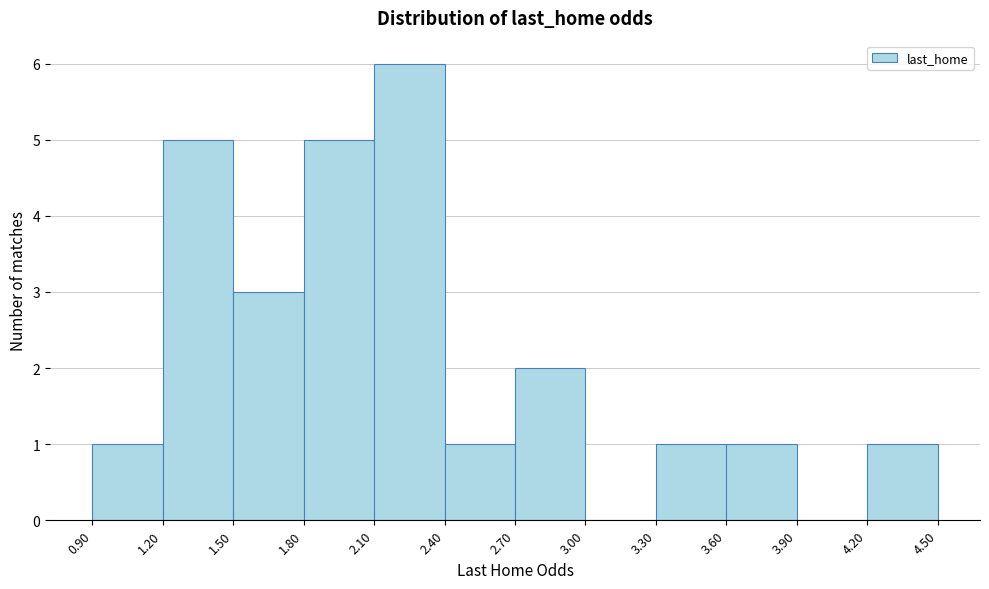

What is the height of the bar covering 2.10 to 2.40 on the x-axis? The values are not printed on the chart, so give them approximately, as read against the axis.

6